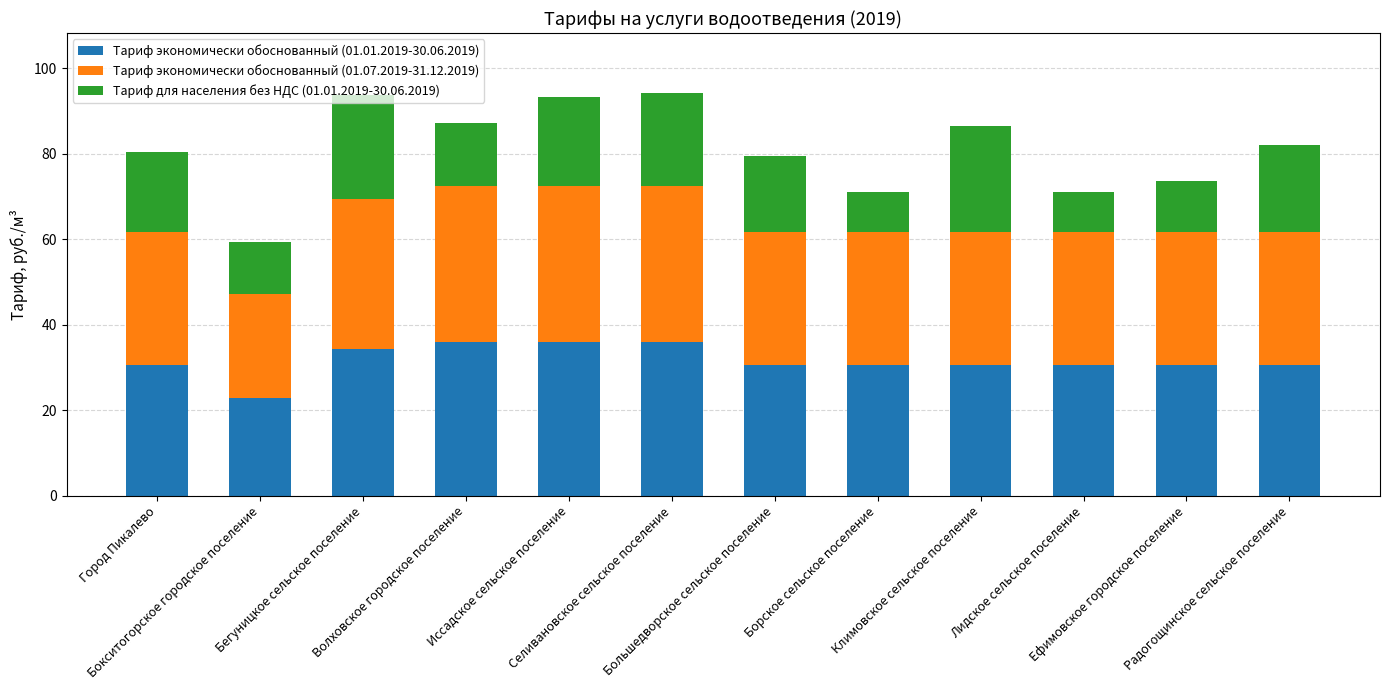

Is it true that Тариф экономически обоснованный (01.01.2019-30.06.2019) equals 43.8 at Город Пикалево?

False